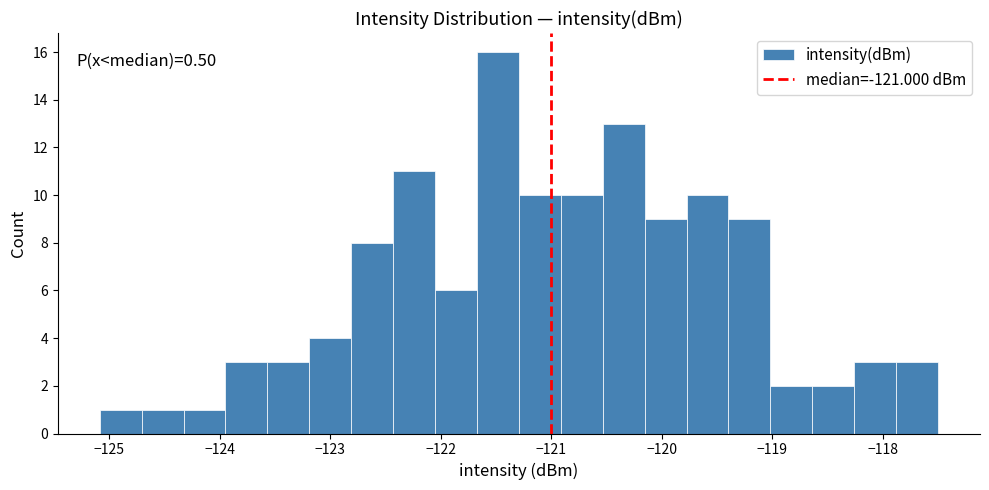

Around what value on the x-axis is the tallest bar? Give the approximate position of its centre, as read against the axis.

-121.5